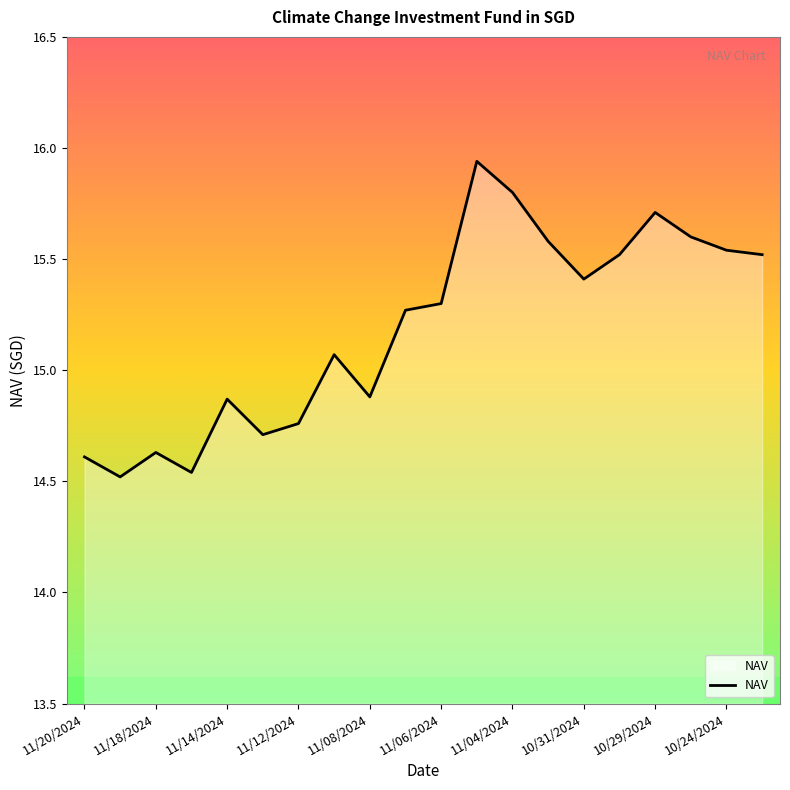

What is the difference between the maximum and minimum values?

1.4